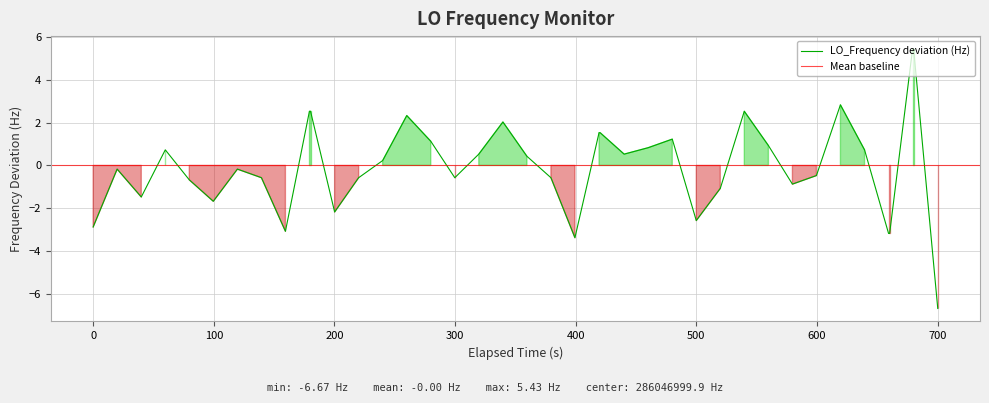

Is it true that LO_Frequency deviation (Hz) equals -2.9 at 0?

True